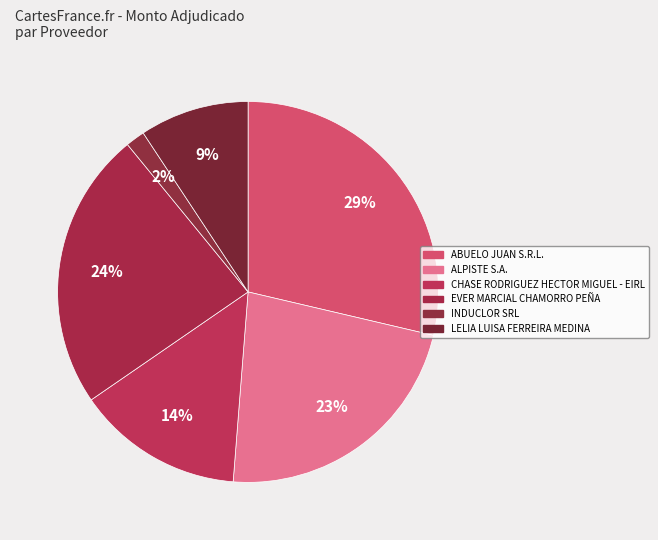

How much of the chart is everything except INDUCLOR SRL?

98.4%